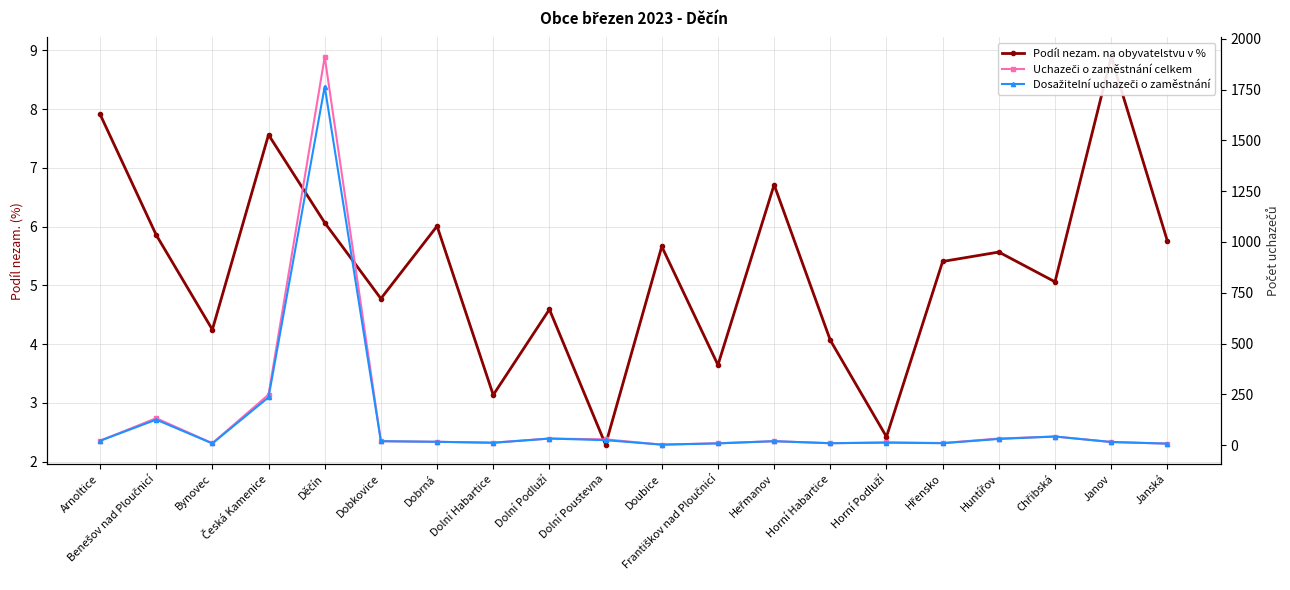

Rank the categories by Uchazeči o zaměstnání celkem value from lowest to highest.

Doubice, Janská, Bynovec, Františkov nad Ploučnicí, Horní Habartice, Hřensko, Dolní Habartice, Horní Podluží, Janov, Dobrná, Dobkovice, Heřmanov, Arnoltice, Dolní Poustevna, Dolní Podluží, Huntířov, Chřibská, Benešov nad Ploučnicí, Česká Kamenice, Děčín